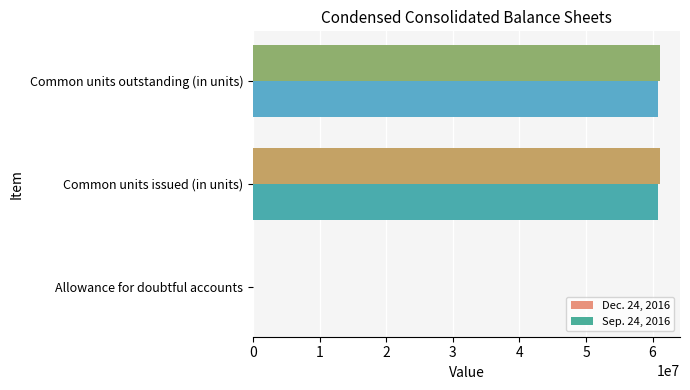

The Dec. 24, 2016 series shows 61057973 at Common units outstanding (in units). True or false?

True